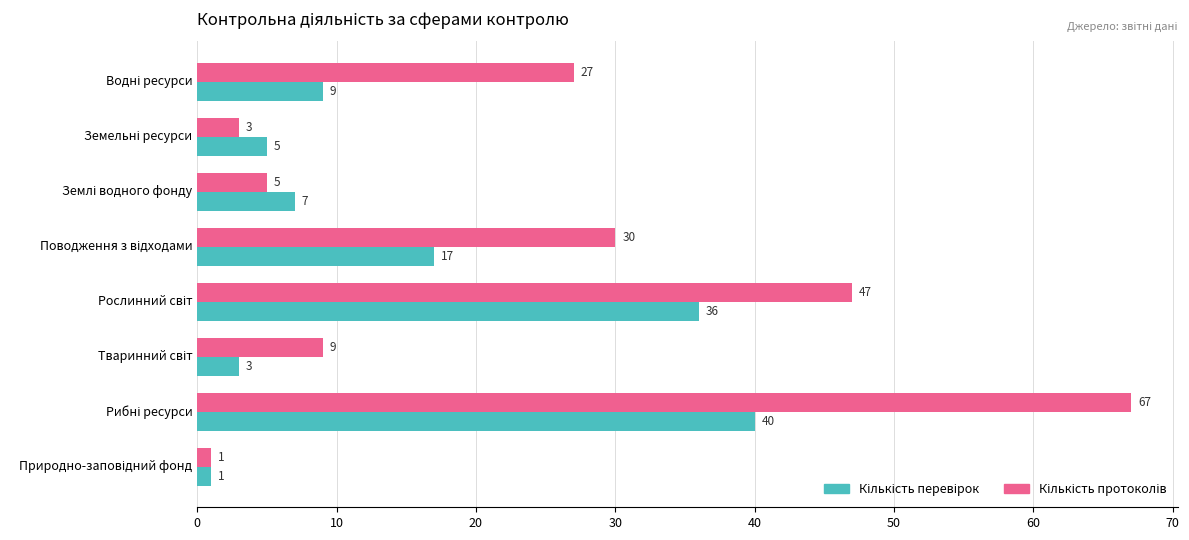

What is the greatest value displayed?

67